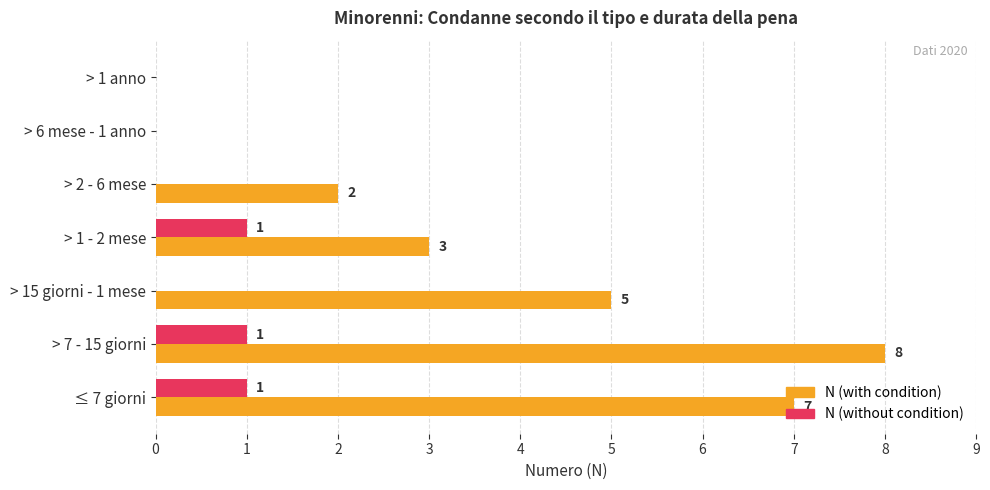

True or false: N (with condition) has a value of 0 at > 1 anno.

True